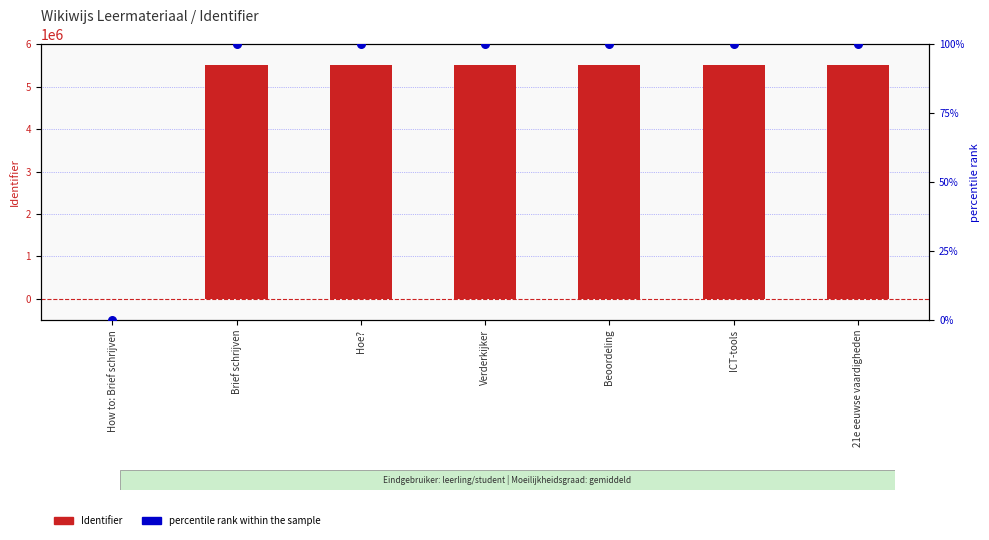

What is the total value across all series at Verderkijker?

5513951